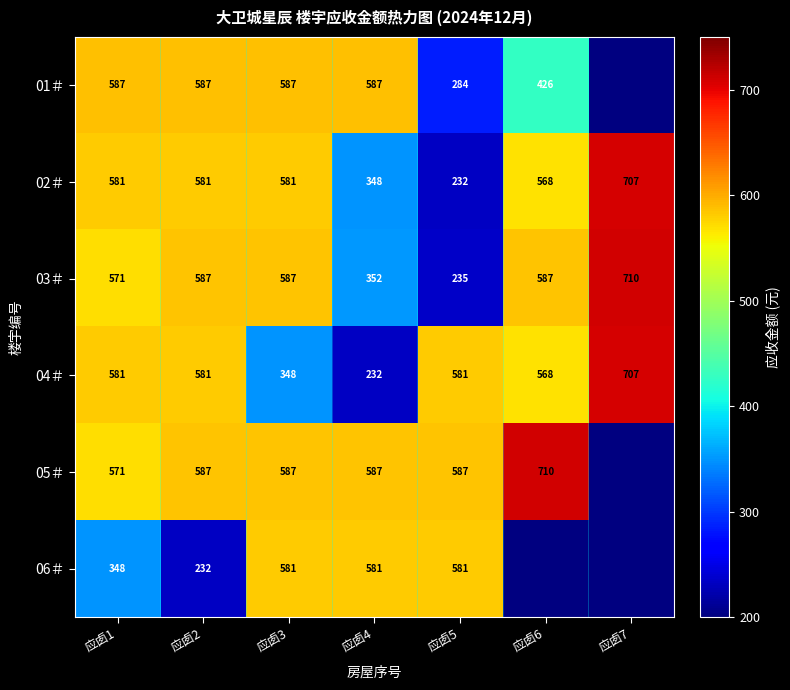

At which category does the chart reach its minimum across all series?

应卥5